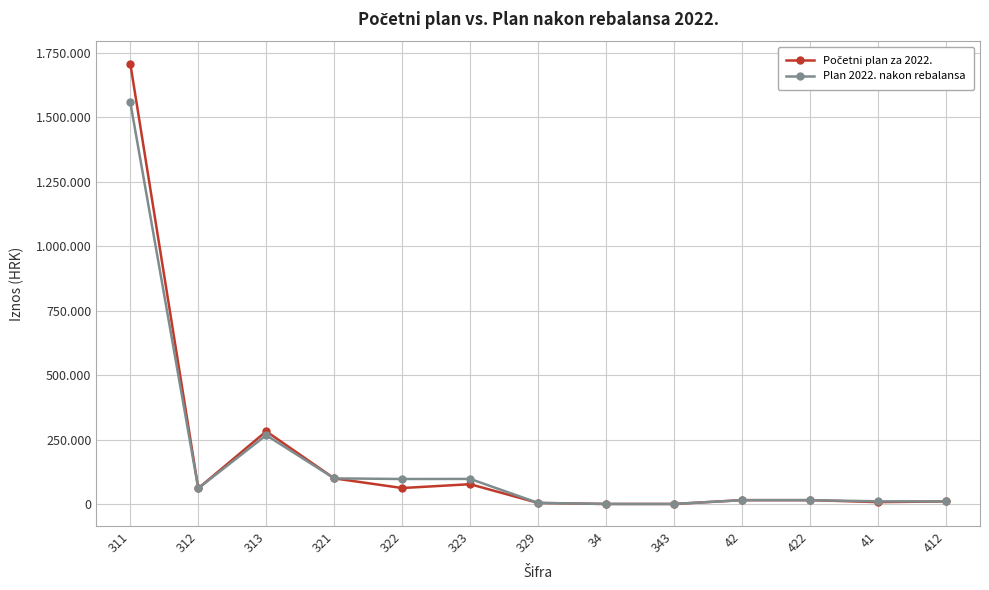

Between 313 and 42, which series saw the biggest shift?

Početni plan za 2022.